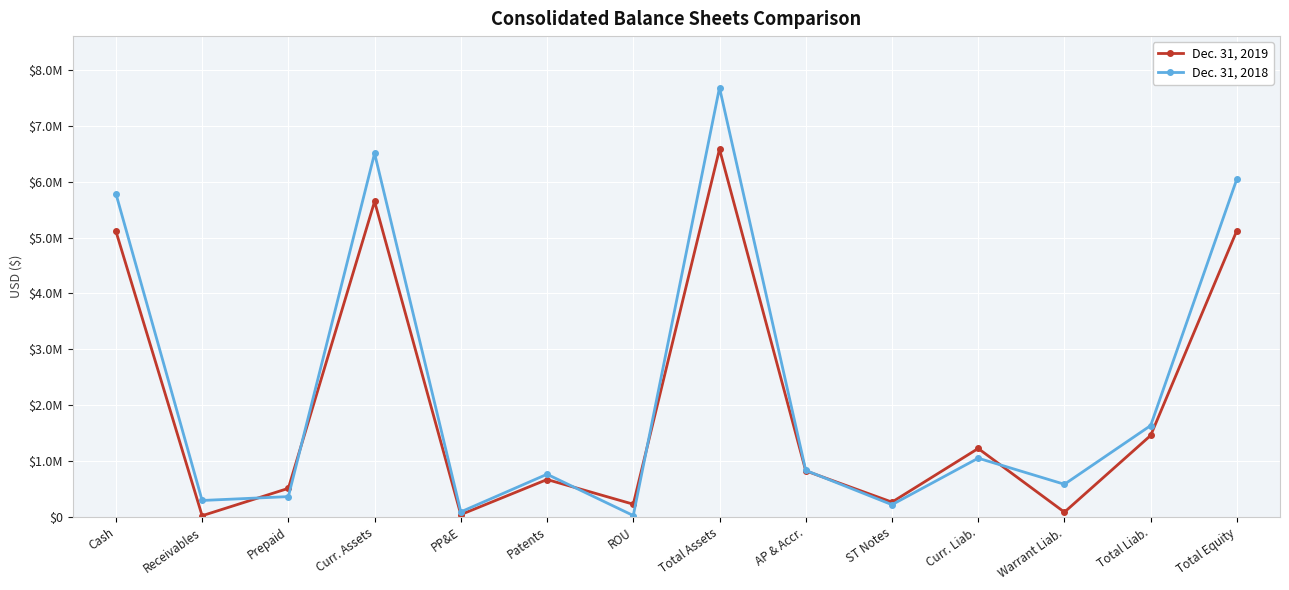

What are all the series names shown in the legend?

Dec. 31, 2019, Dec. 31, 2018